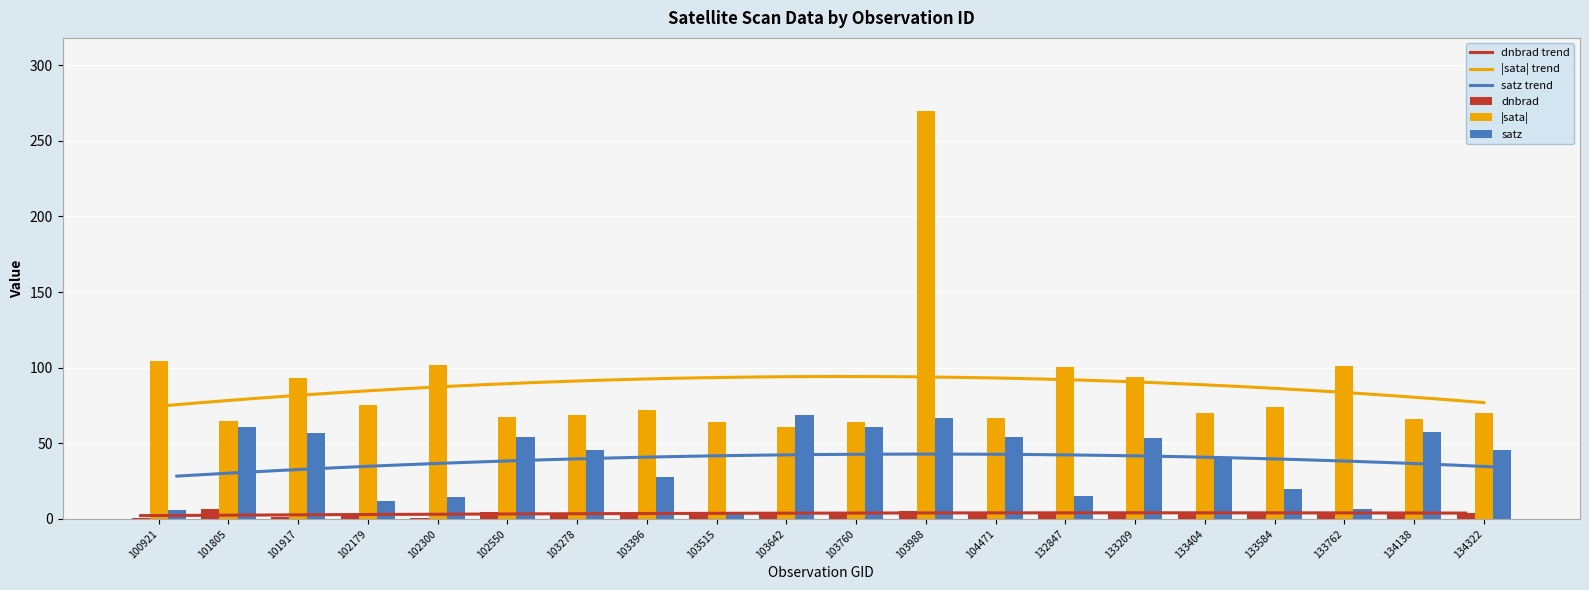

What is the value of the satz bar at the 5th from the left?

14.4